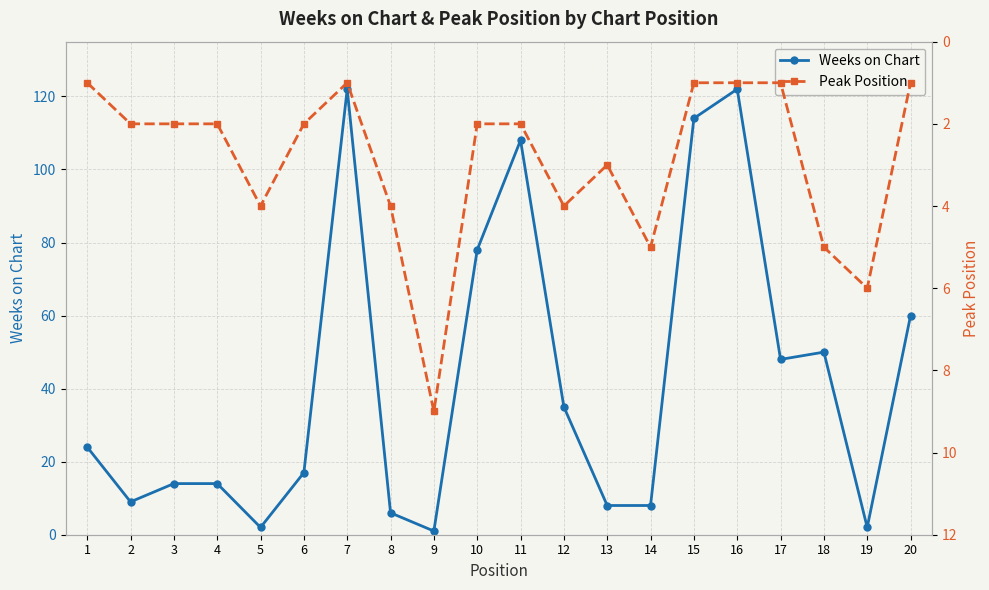

Where do Weeks on Chart and Peak Position first cross each other?

4 and 5